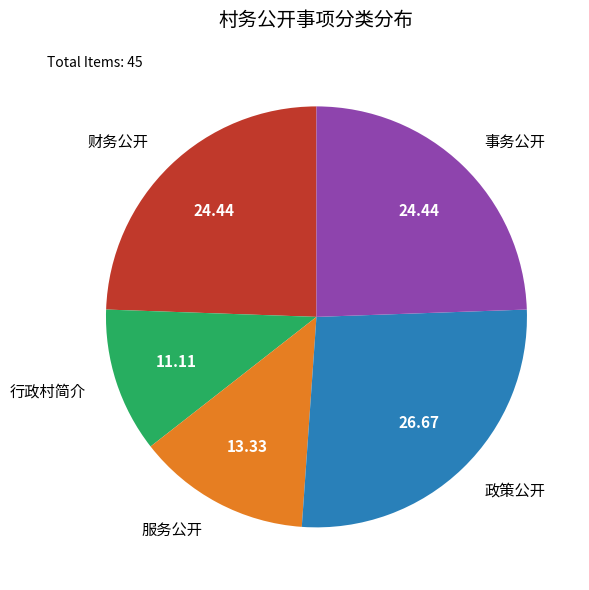

Is it true that 行政村简介 is 21% of the pie?

False